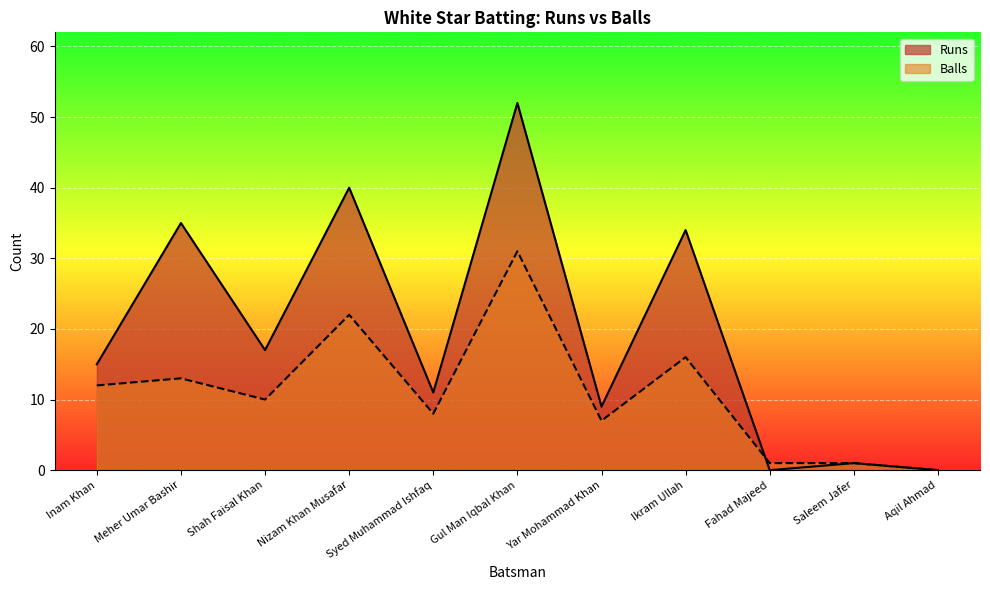

What is the sum of all Balls values?

121